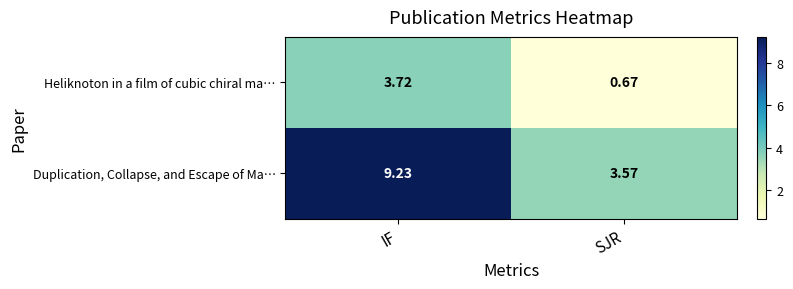

At which label is Heliknoton in a film of cubic chiral ma… closest to 2?

SJR